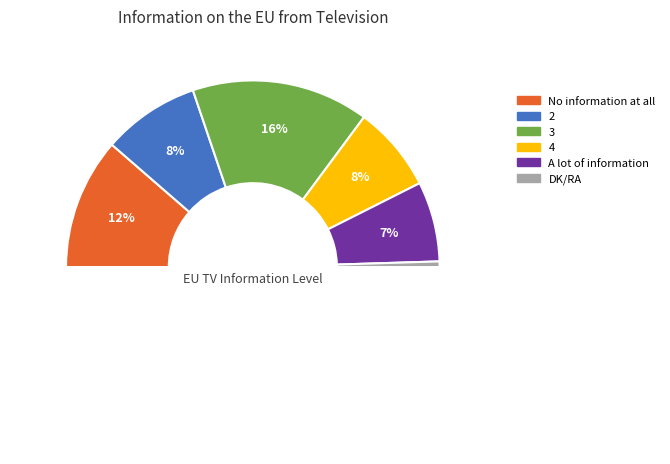

Count the number of slices in the pie.

6